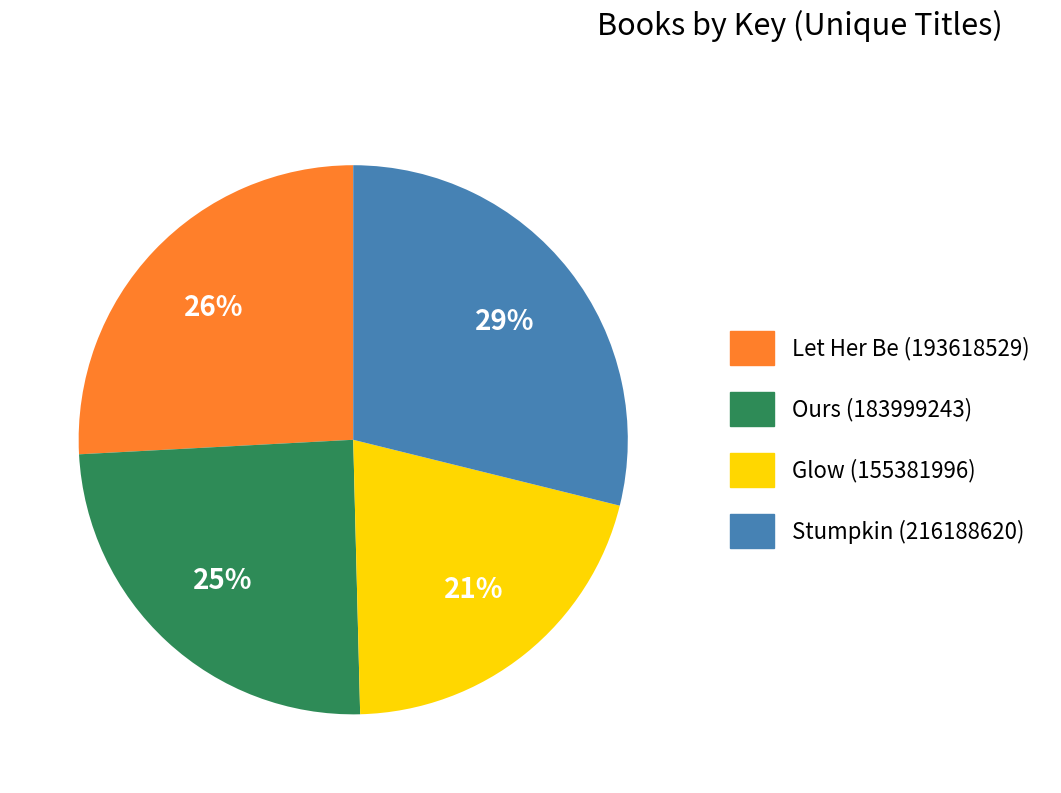

To the nearest percent, what percentage of the pie is Let Her Be (193618529)?

26%